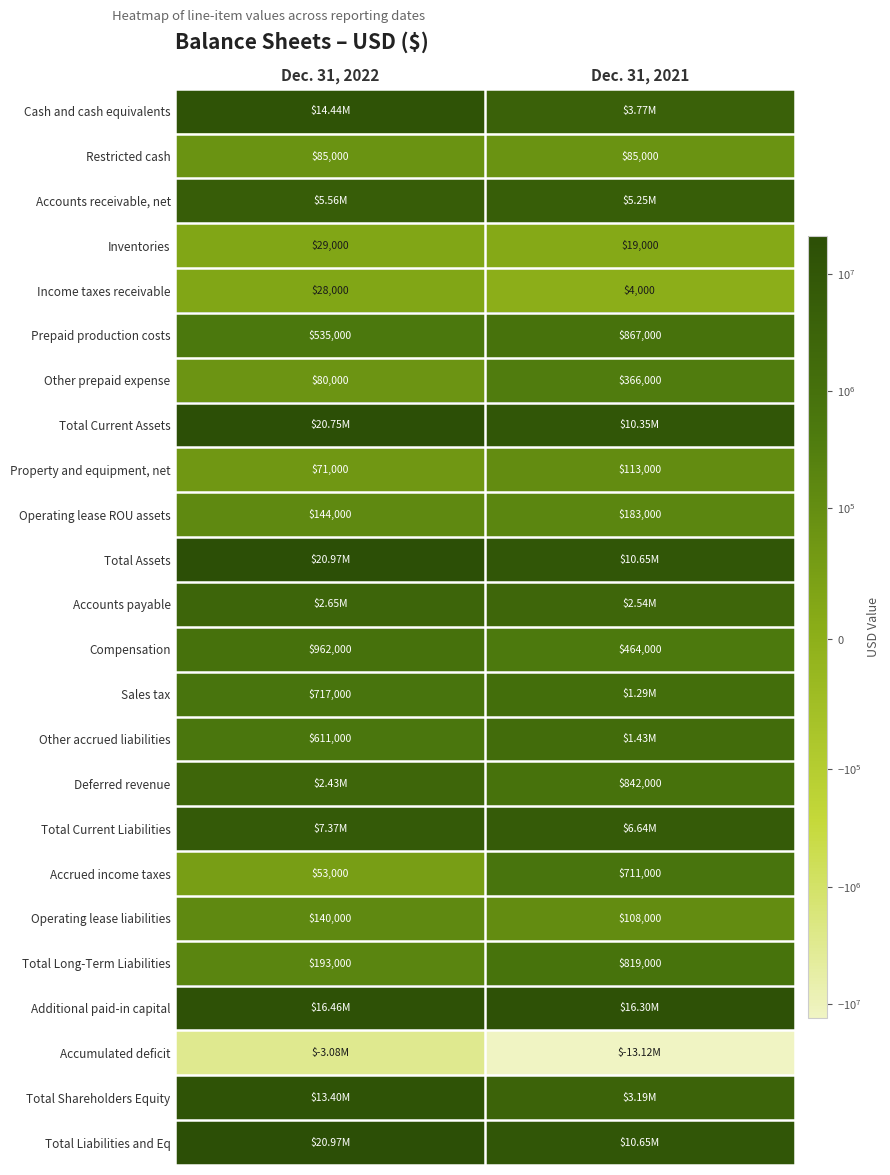

At which category is the sum across all series the highest?

Dec. 31, 2022